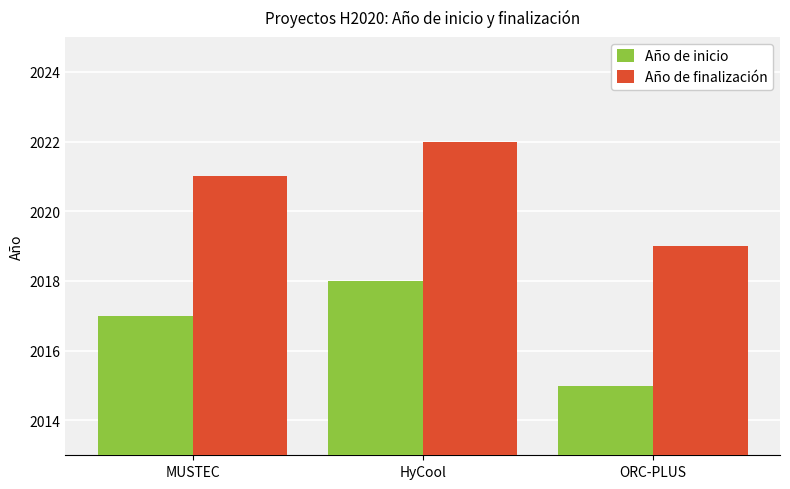

At which category is the sum across all series the highest?

HyCool